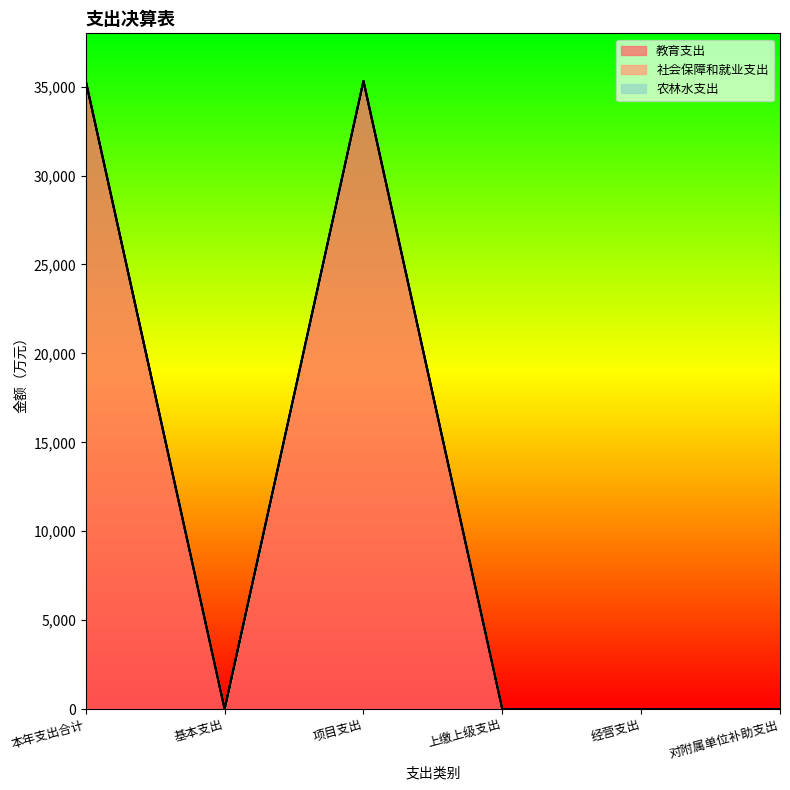

In 农林水支出, how many points are higher than both neighbors (excluding endpoints)?

1